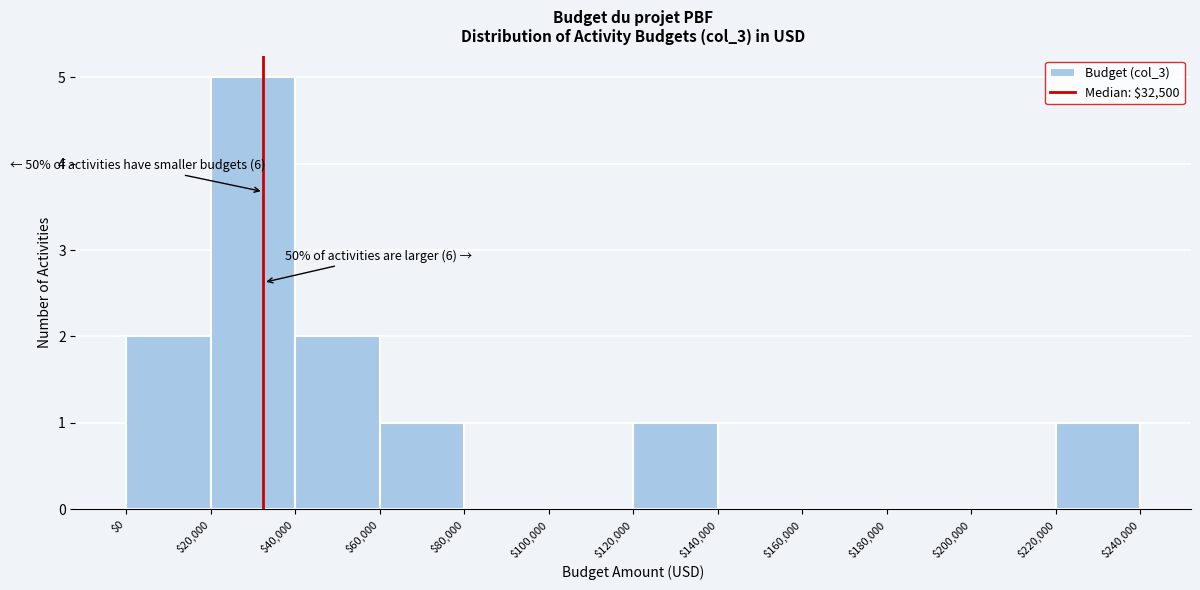

Over which range of the x-axis is the bar tallest?

$20,000 to $40,000